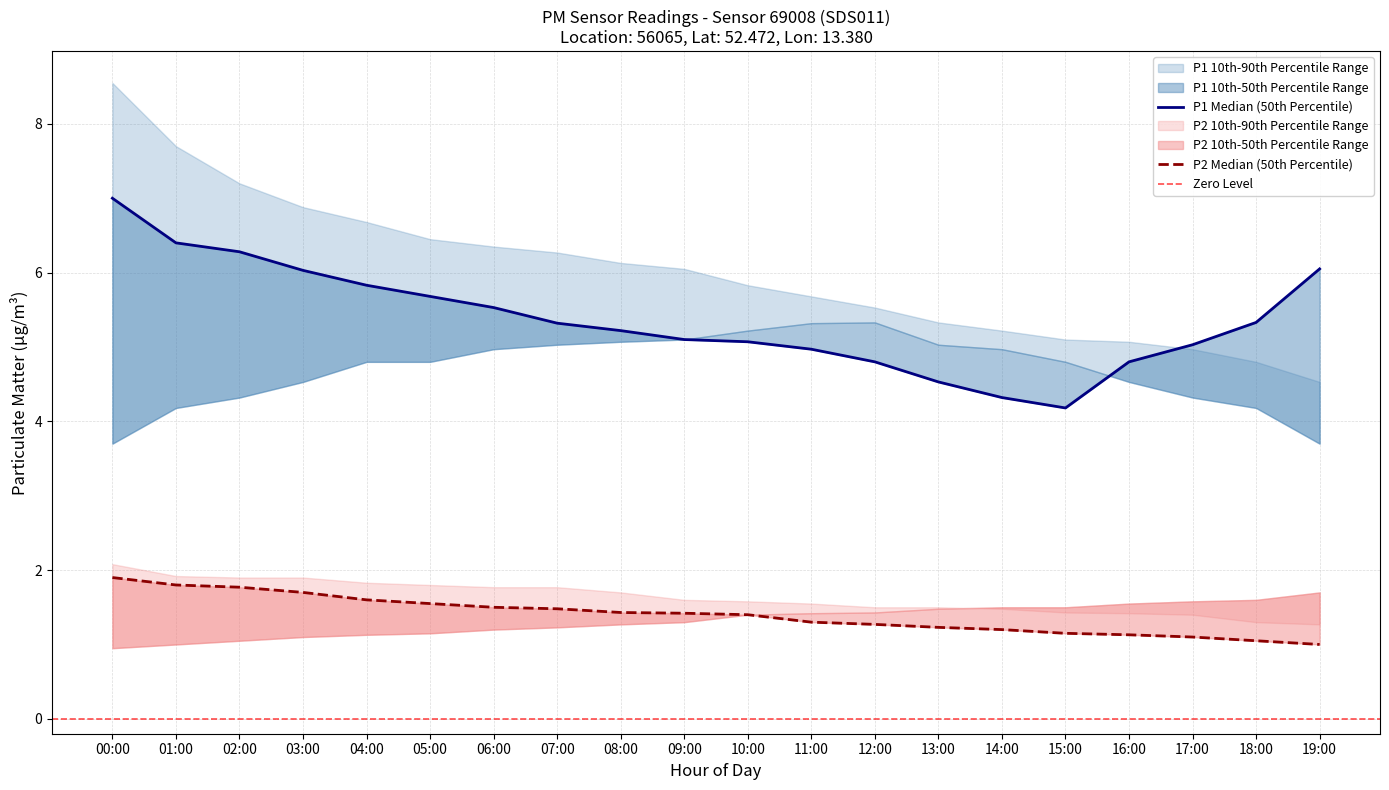

What is the total value across all series at 07:00?

21.1